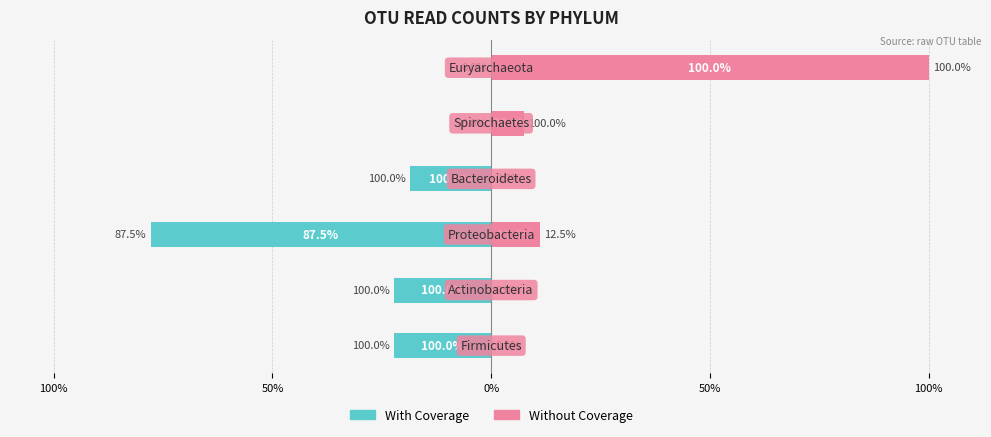

How many data points in Without Coverage are above 7?

3